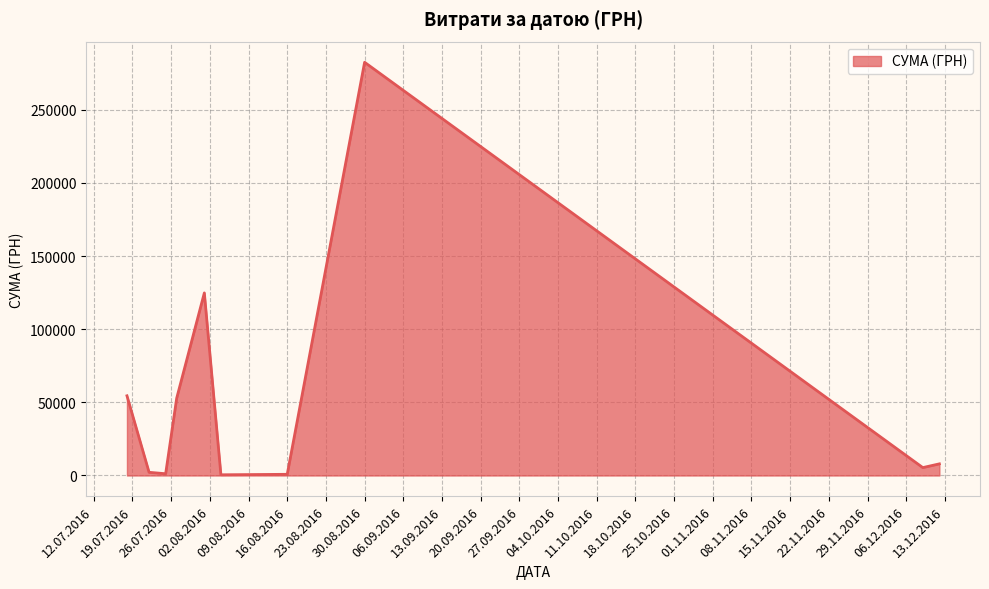

What is the sum of all values?

532745.0